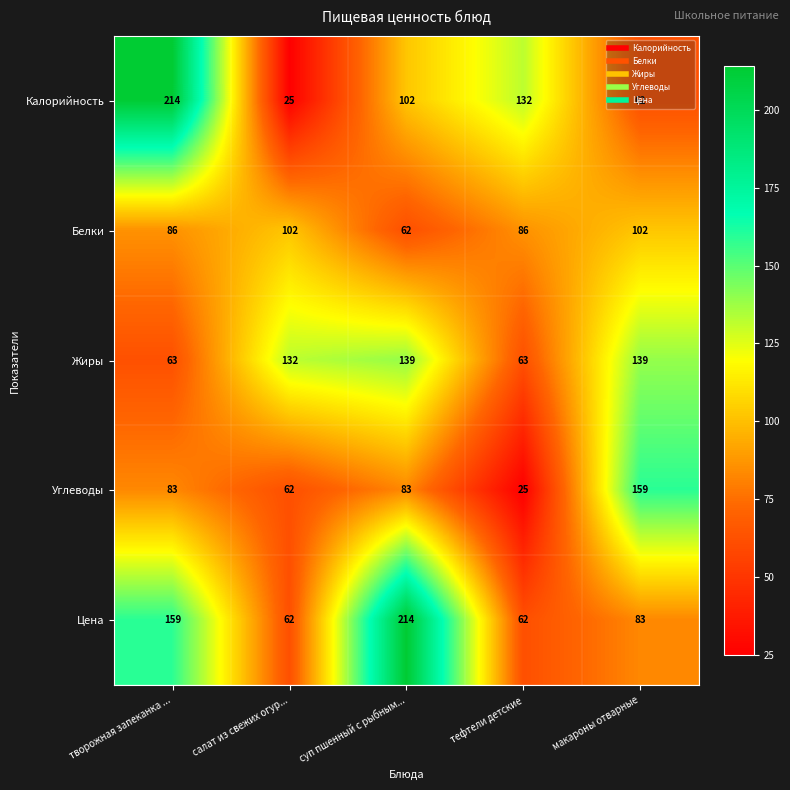

True or false: Белки has a value of 34 at творожная запеканка ....

False